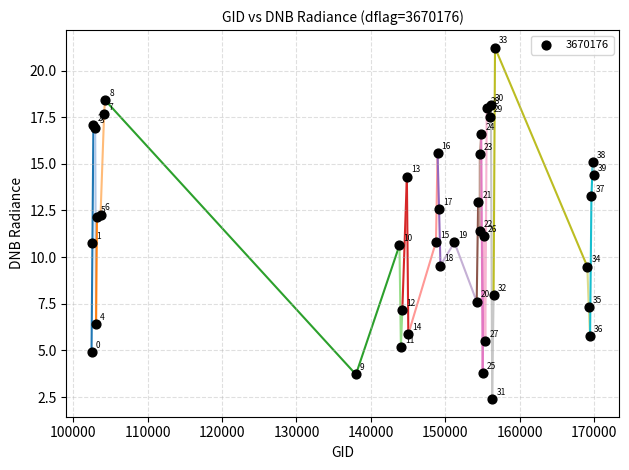

What Y value in the scatter plot is closest to 11?

11.2